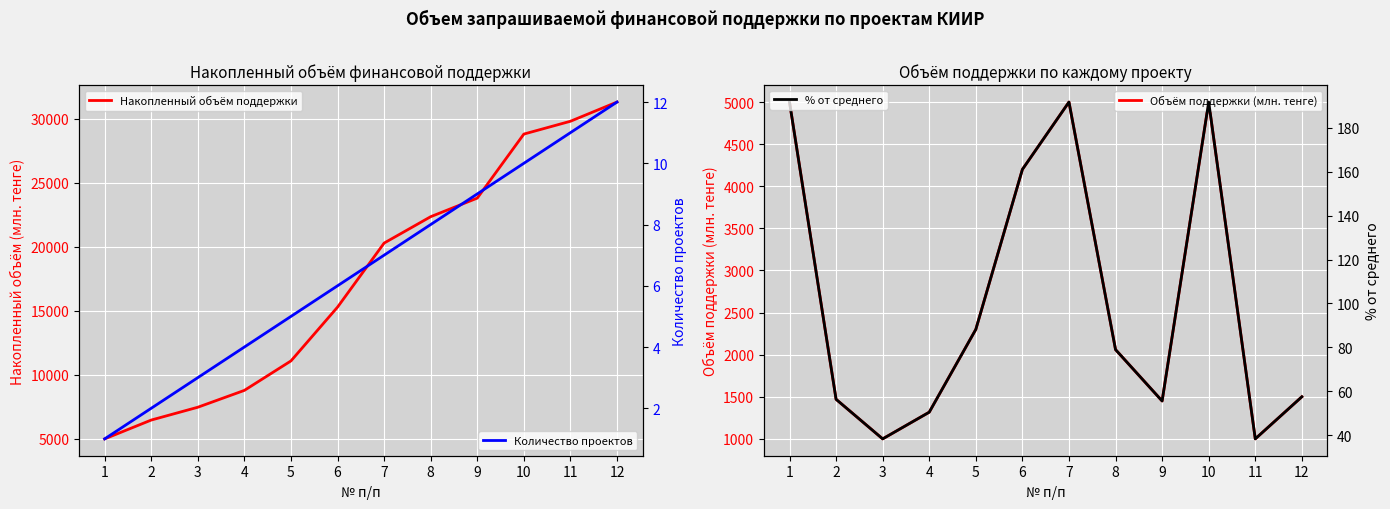

At which category is the sum across all series the highest?

10